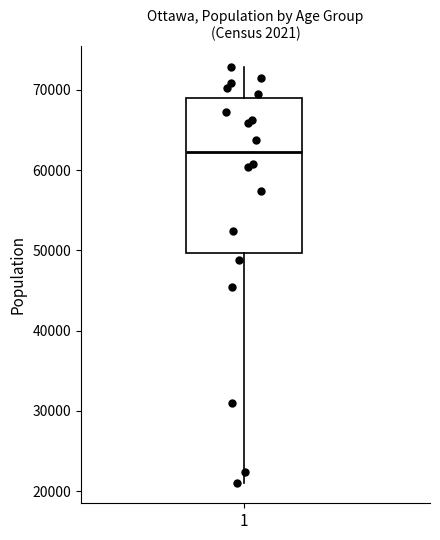

Where is the upper edge of the box at x = 1 on the y-axis? The values are not printed on the chart, so give them approximately, as read against the axis.

69000